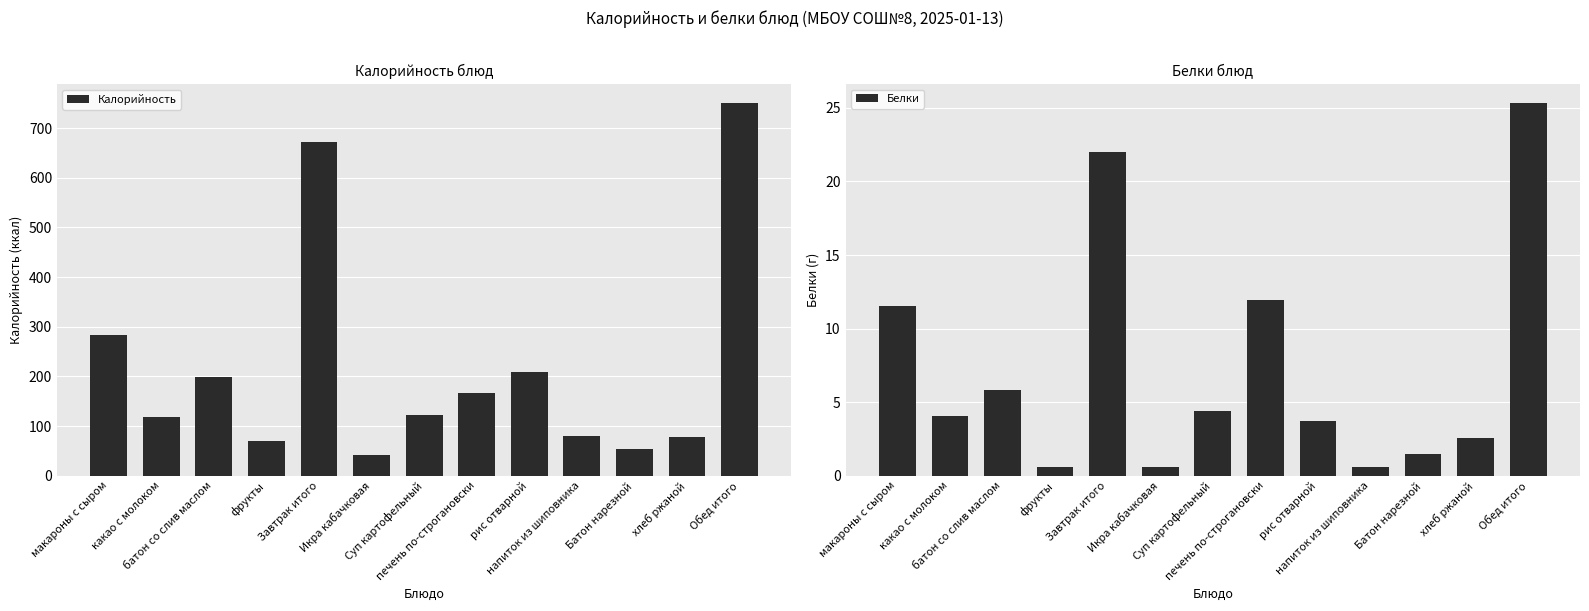

The Белки series shows 22.0 at Завтрак итого. True or false?

True